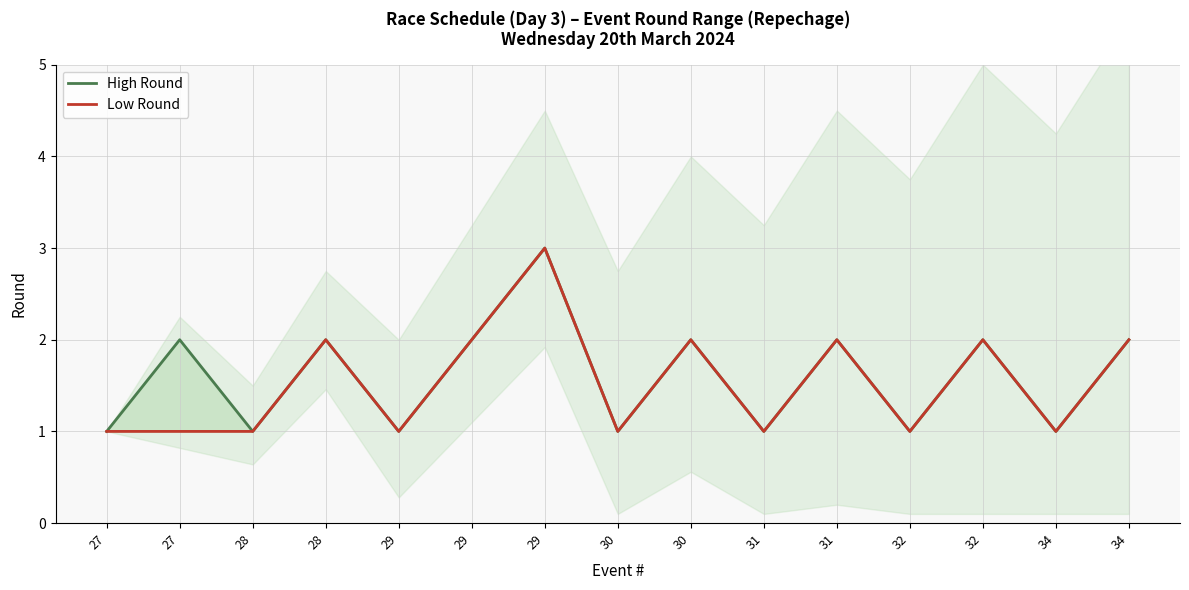

True or false: High Round has a value of 1 at 30.

False